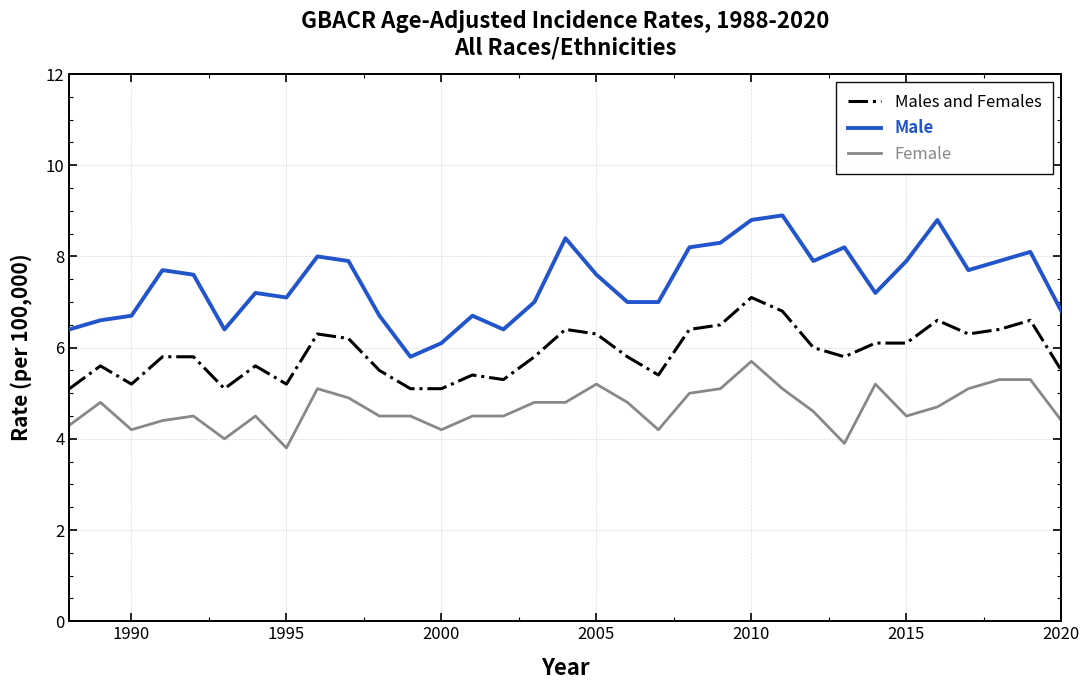

True or false: Male and Female intersect in this chart.

False